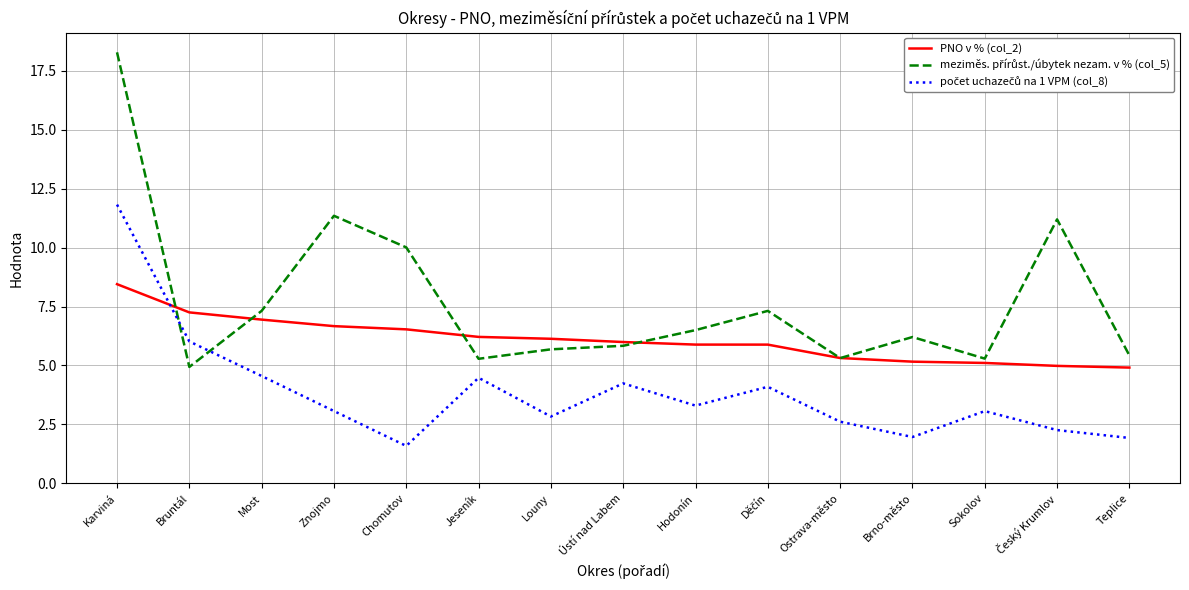

What is the greatest value displayed?

18.3